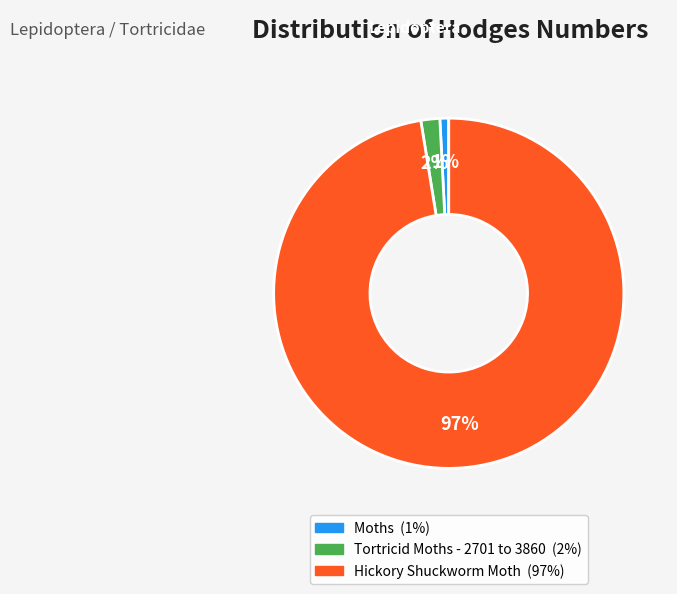

The Hickory Shuckworm Moth slice represents 97% of the pie. True or false?

True